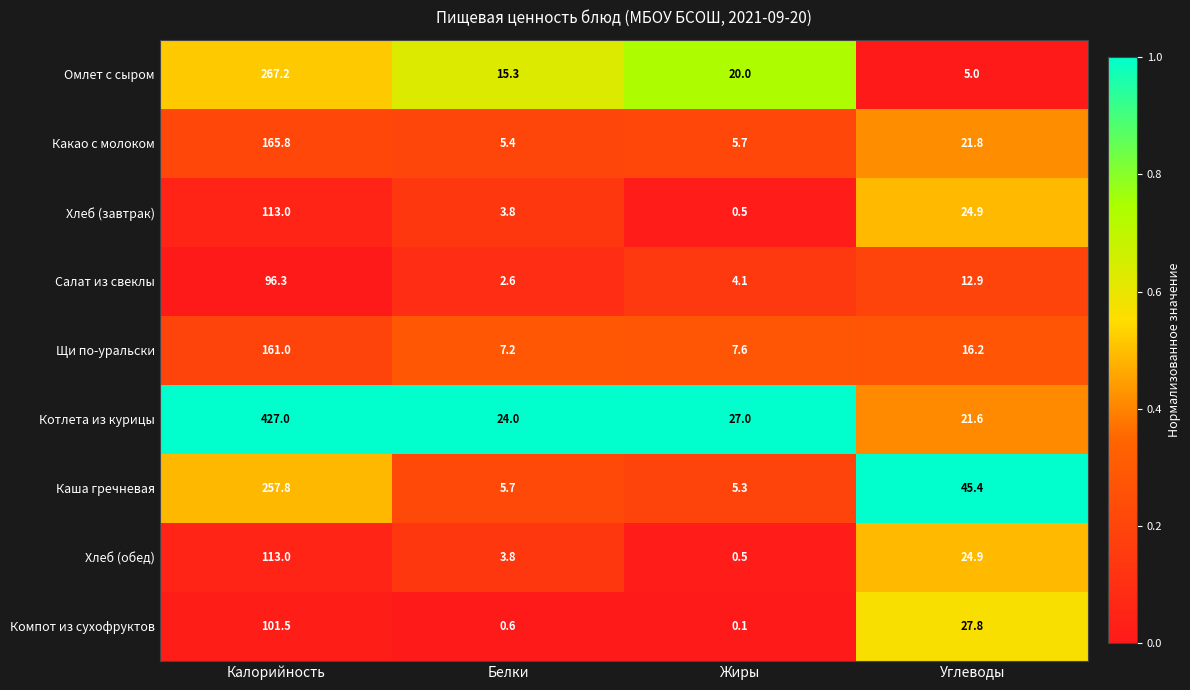

The value of Компот из сухофруктов at Углеводы is 47.3. True or false?

False